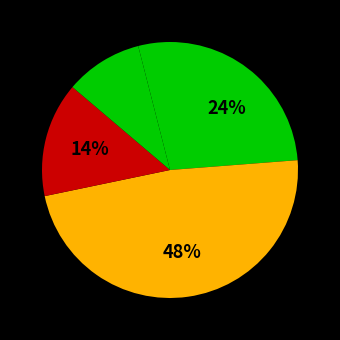

Does any single category account for the majority?

No